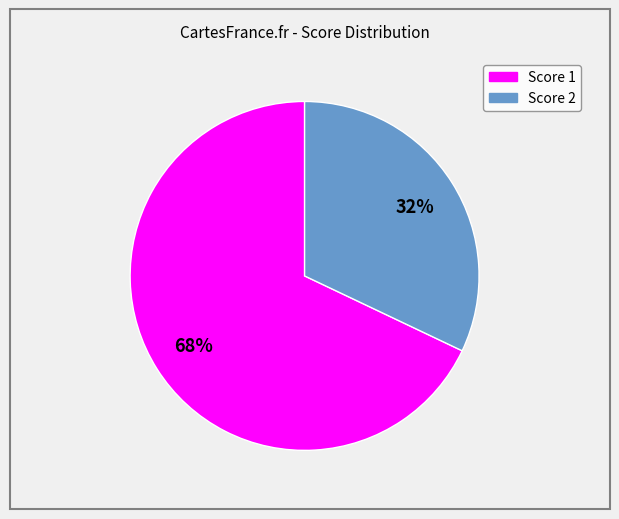

What is the smallest slice in the pie chart?

Score 2